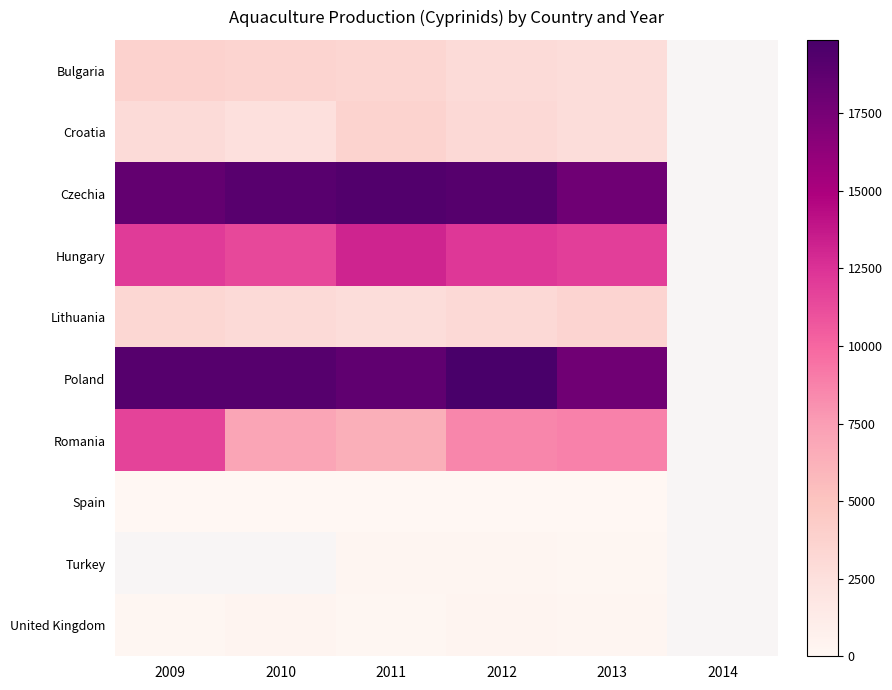

What is the difference between the maximum and minimum values in the Hungary series?

1683.0